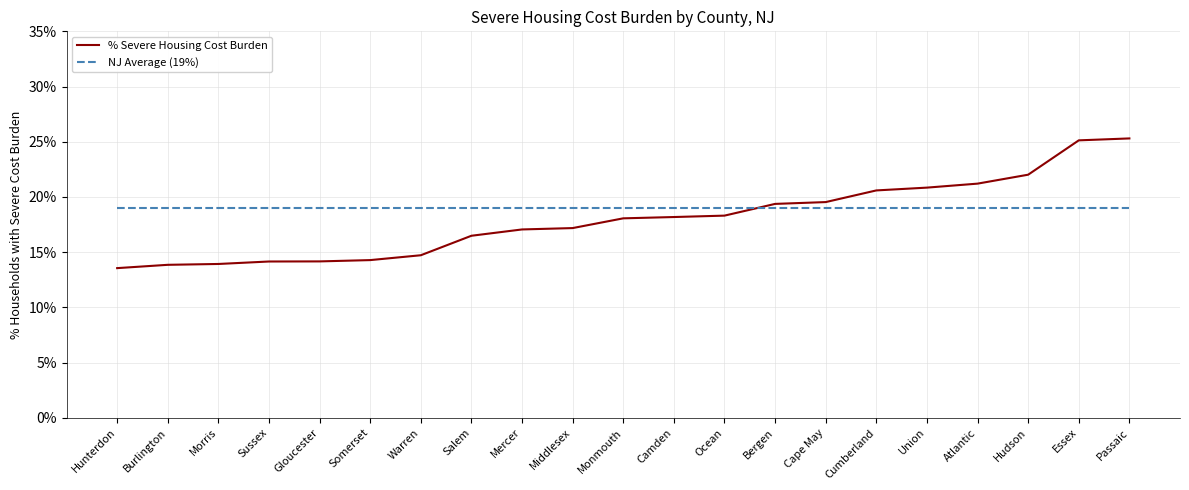

Is it true that NJ Average (19%) equals 19.0 at Union?

True